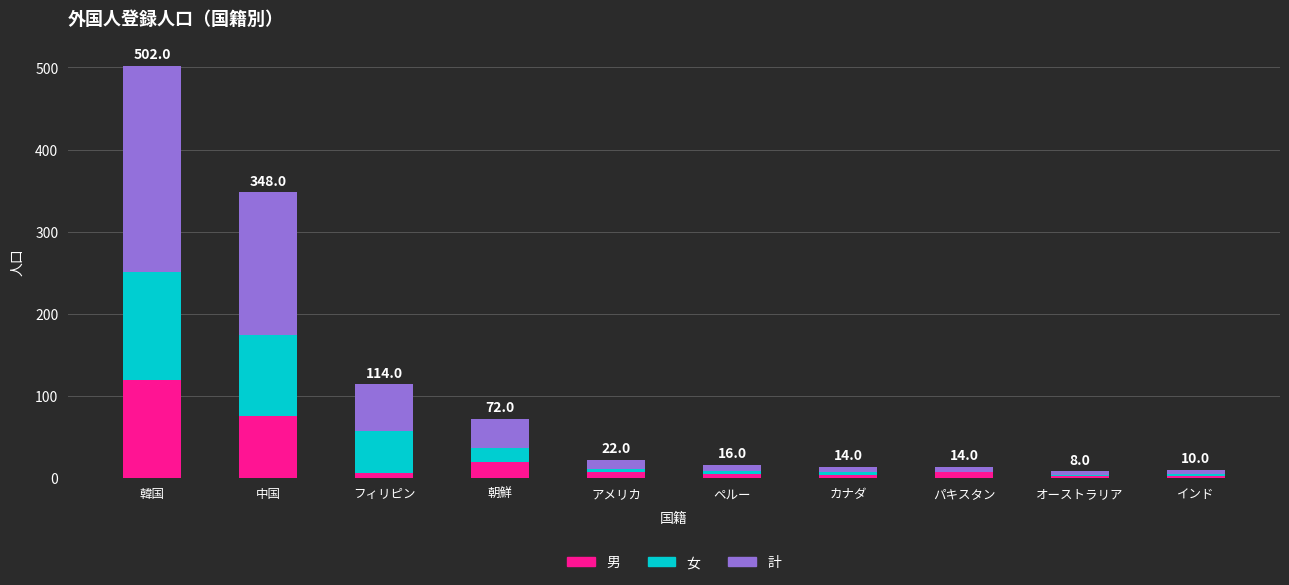

What is the total value across all series at 朝鮮?

72